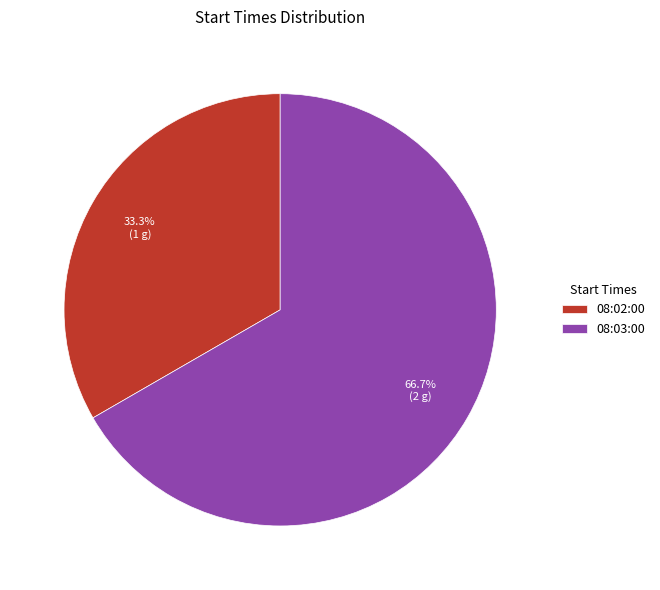

To the nearest percent, what is the combined percentage of 08:02:00 and 08:03:00?

100%